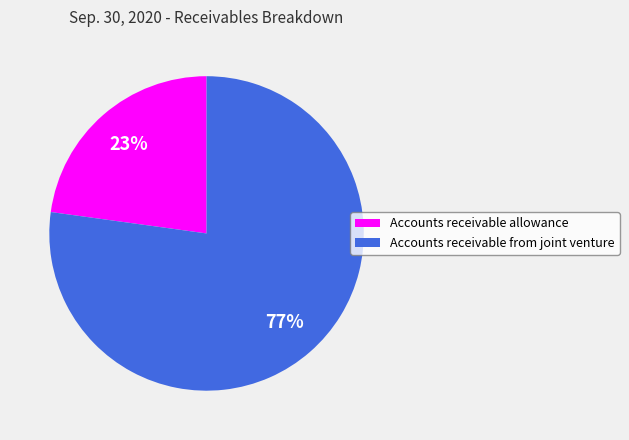

Is the sum of Accounts receivable allowance and Accounts receivable from joint venture greater than half?

Yes